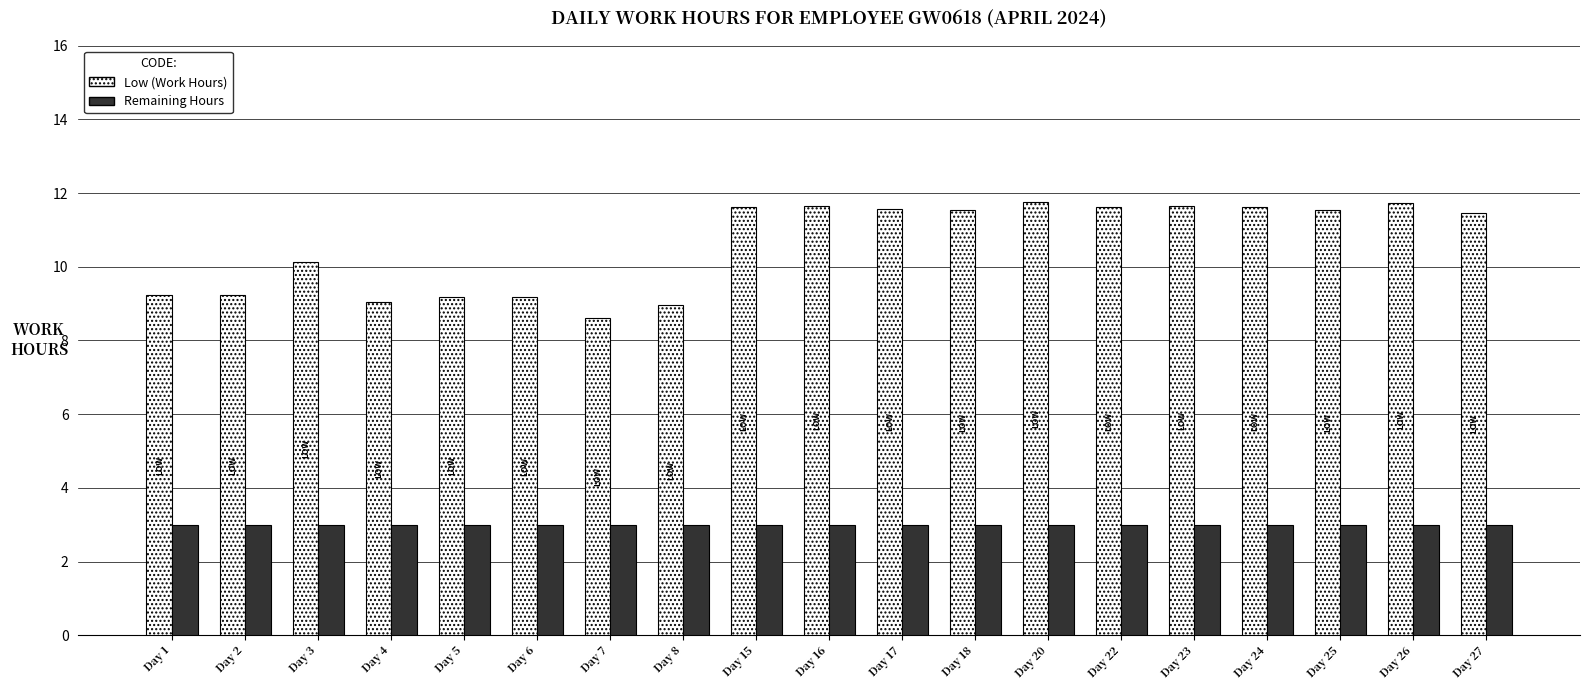

The Remaining Hours series shows 3.0 at Day 5. True or false?

True